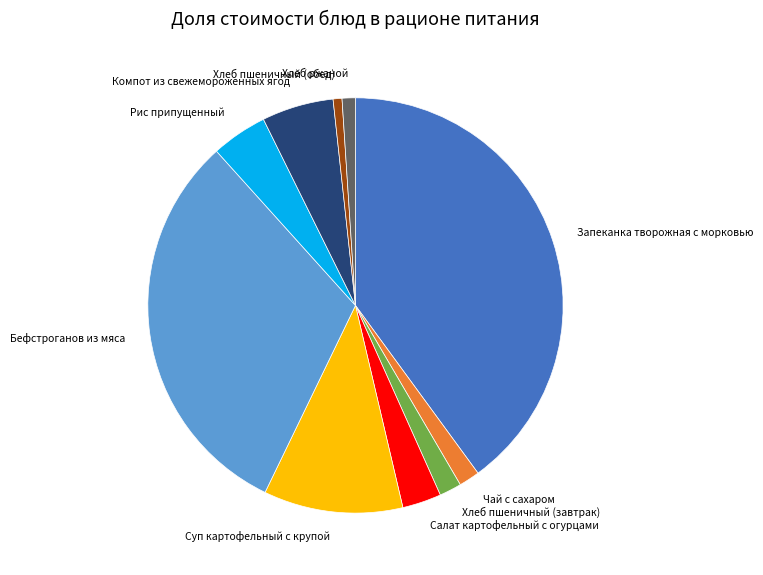

What is the largest slice in the pie chart?

Запеканка творожная с морковью